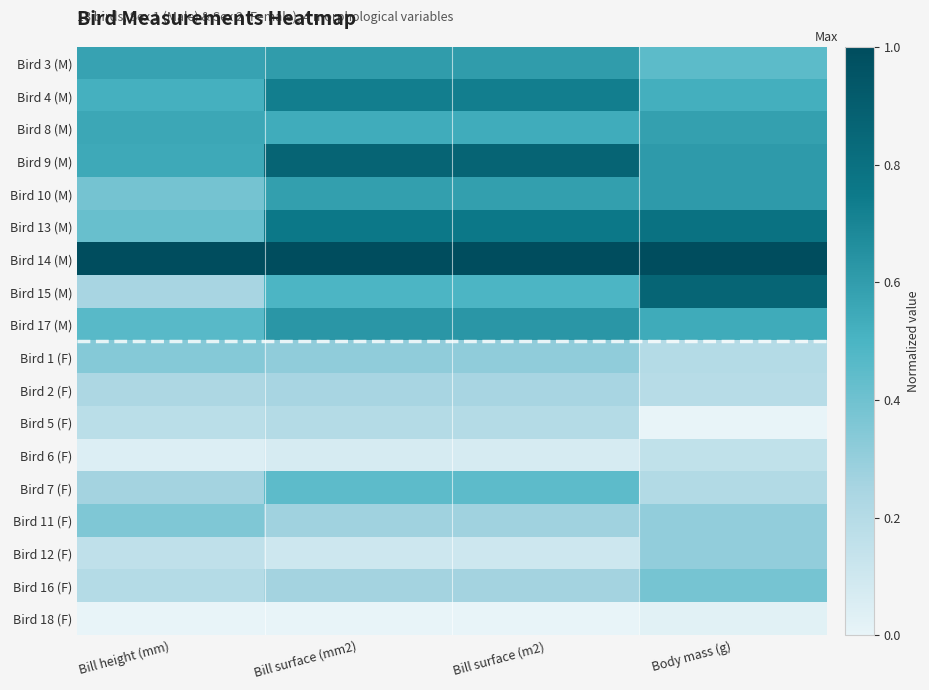

At how many categories does at least one series exceed 0?

4